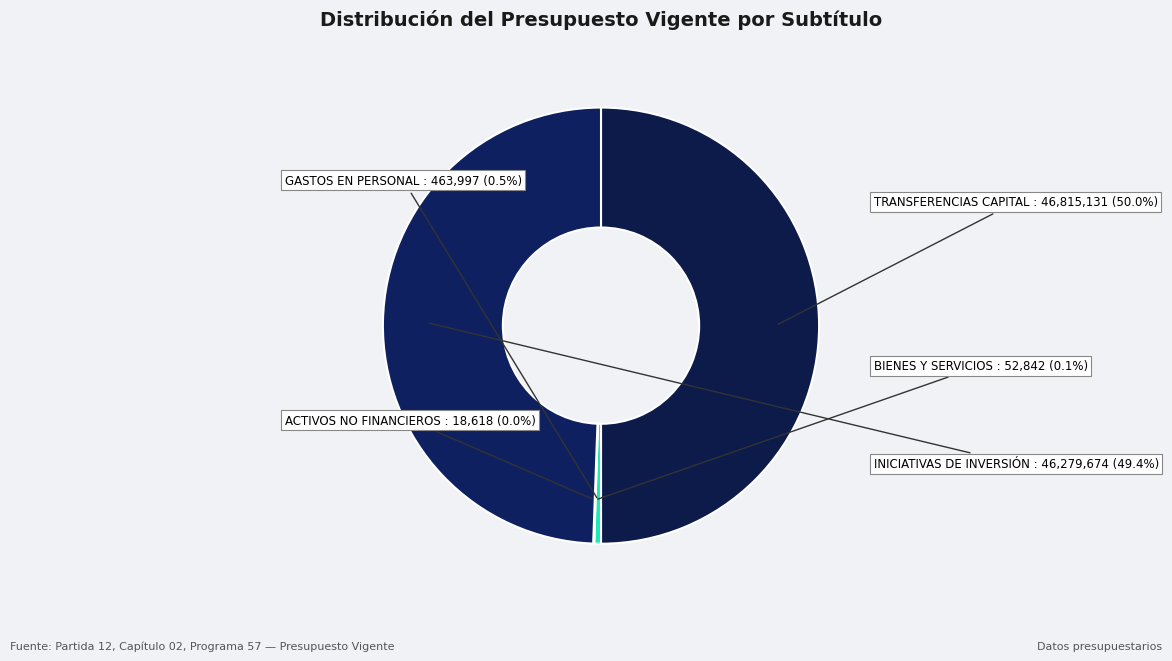

What is the smallest slice in the pie chart?

ADQUISICIÓN DE ACTIVOS NO FINANCIEROS